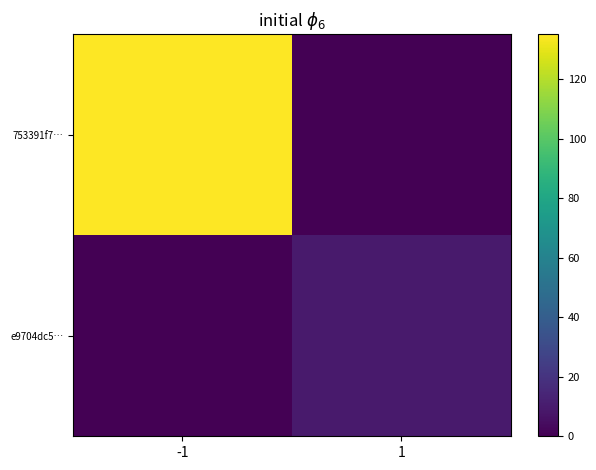

At 1, list the series in order from largest to smallest.

e9704dc5…, 753391f7…